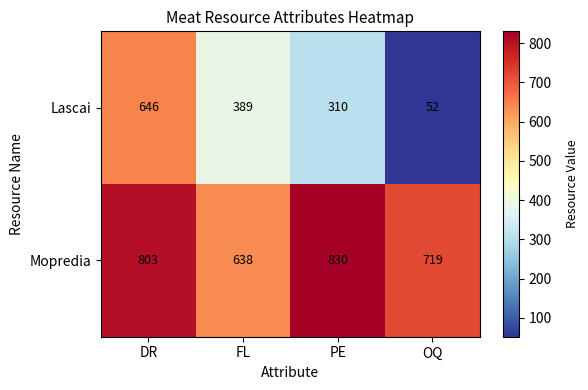

At which label does Lascai first exceed 389?

DR